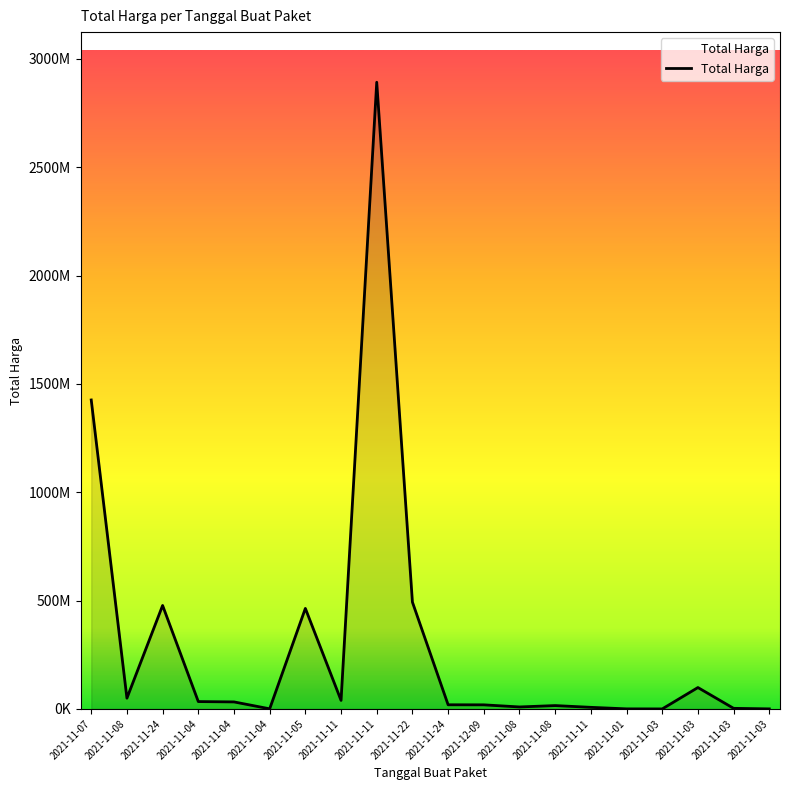

At which category does the chart reach its peak across all series?

2021-11-11